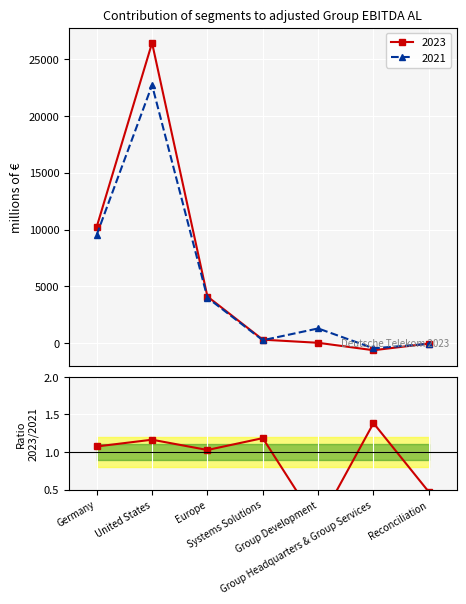

Is this an area chart (filled region under the line)?

No